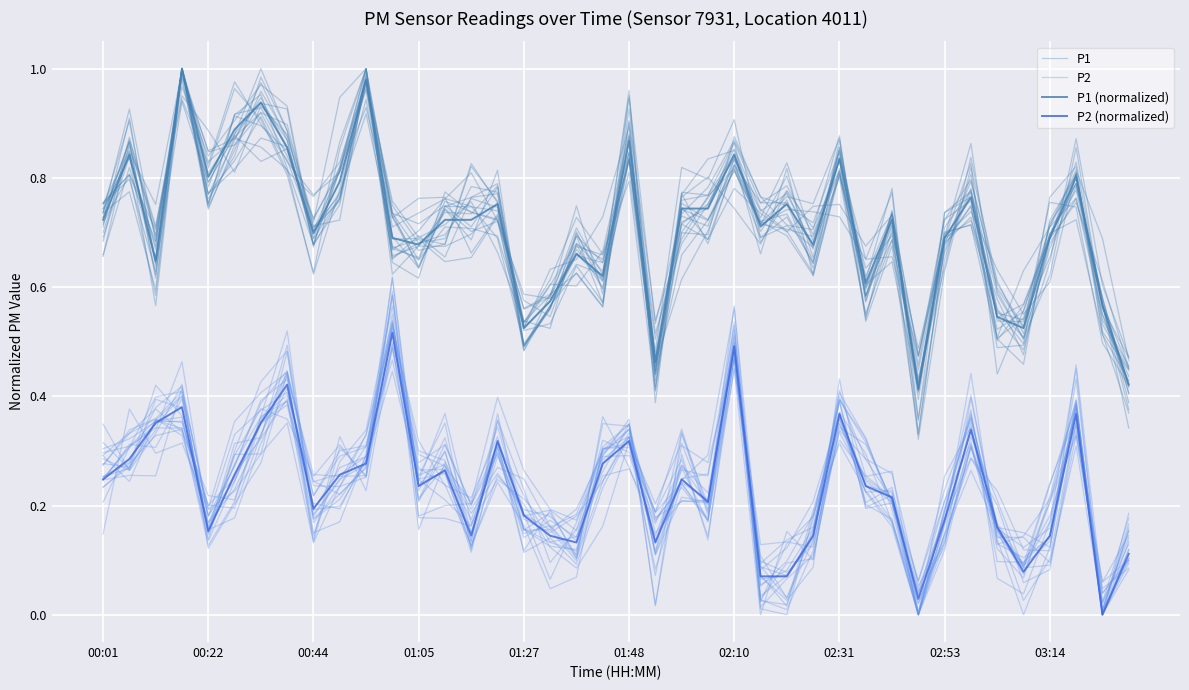

Rank the series by their maximum value, from lowest to highest.

P2, P2 (normalized), P1, P1 (normalized)